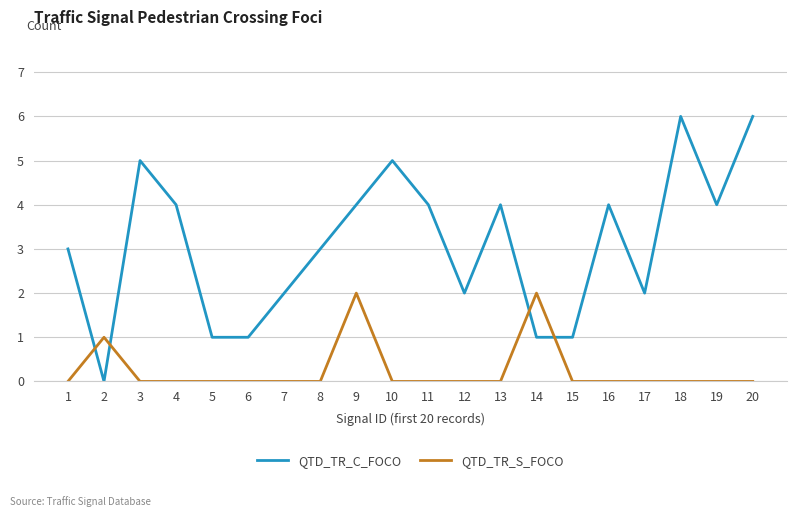

Where is the first local maximum for QTD_TR_C_FOCO?

3